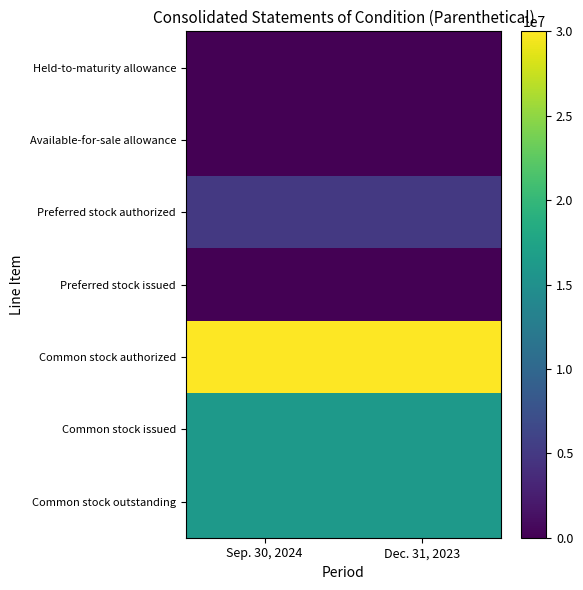

At how many categories does at least one series exceed 18336465?

2